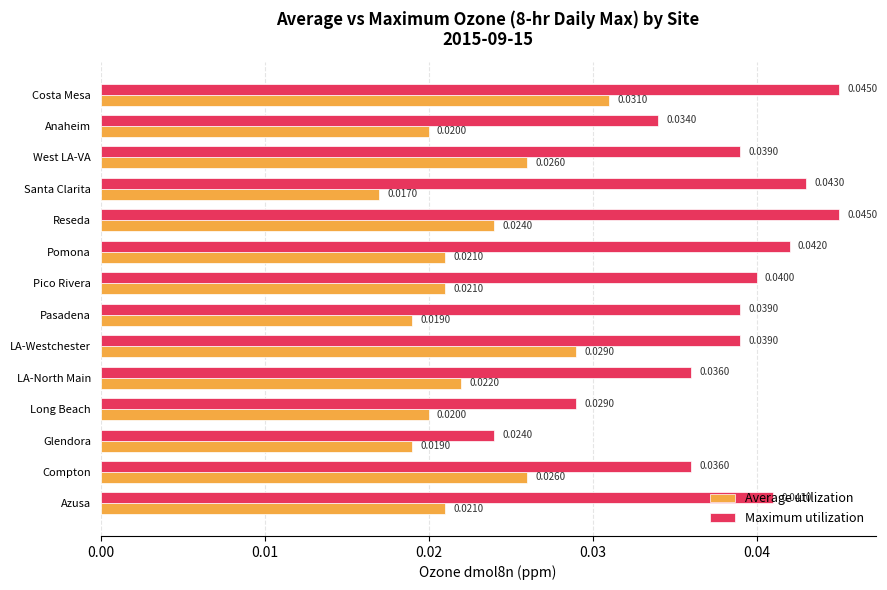

At which category does the chart reach its minimum across all series?

Santa Clarita